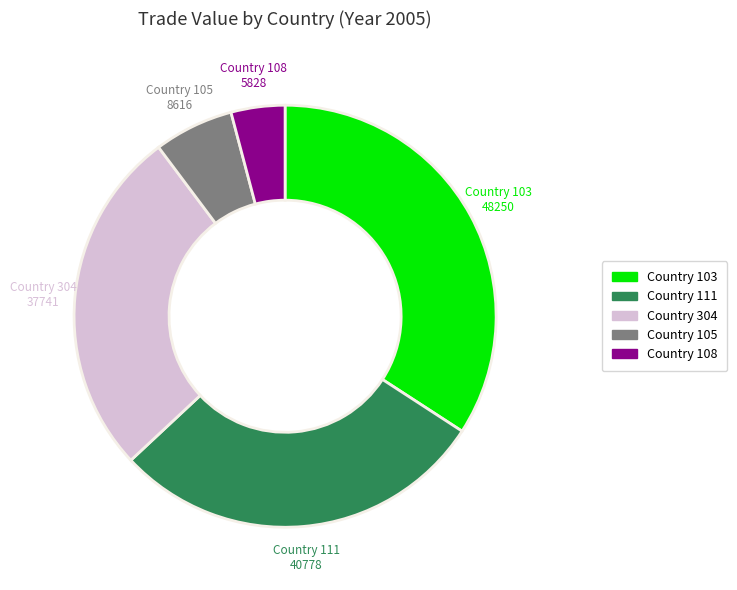

Do Country 304 and Country 108 together represent more than half of the pie?

No